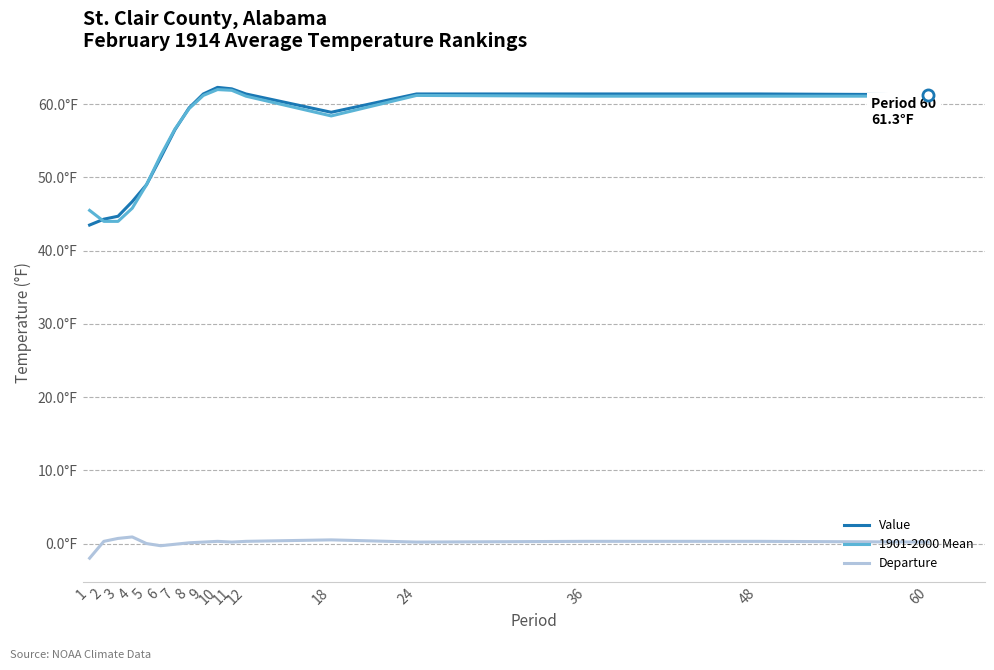

What is the value of the Value point at the 3rd from the left?

44.7